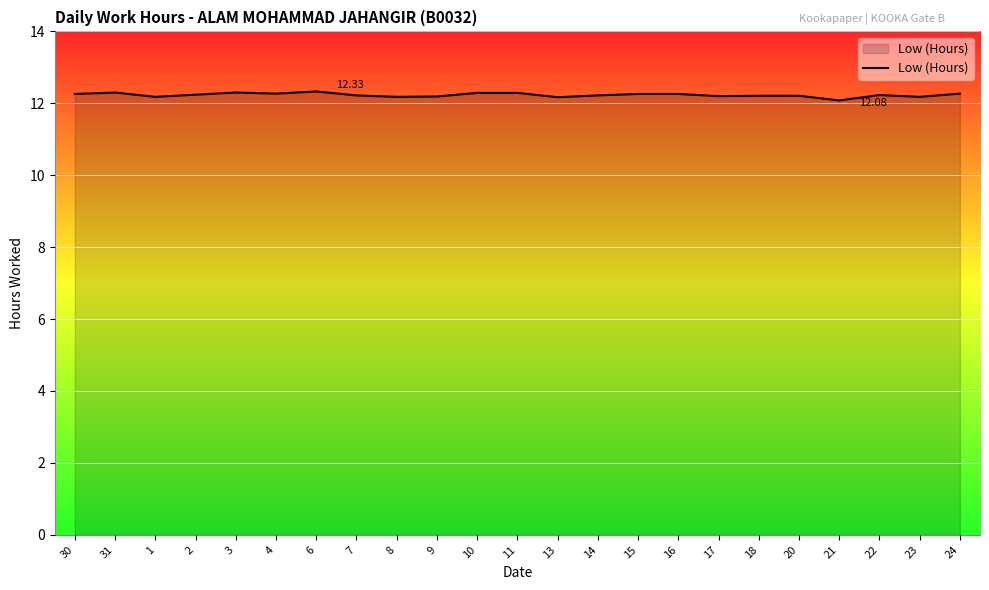

Approximately how many times larger is the value at 10 compared to 18?

1.0